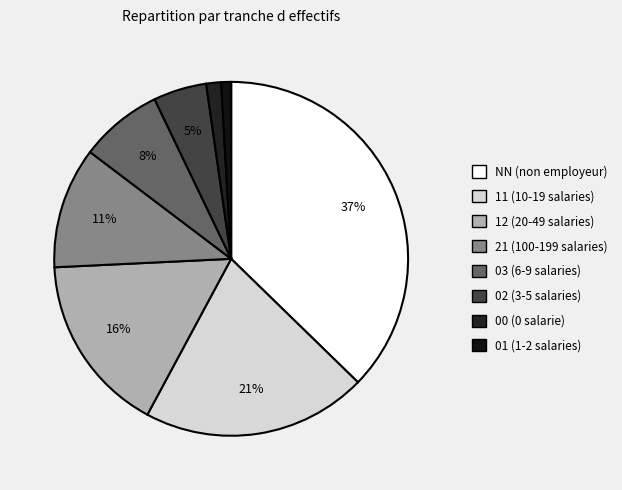

To the nearest percent, what percentage of the pie is 01?

1%